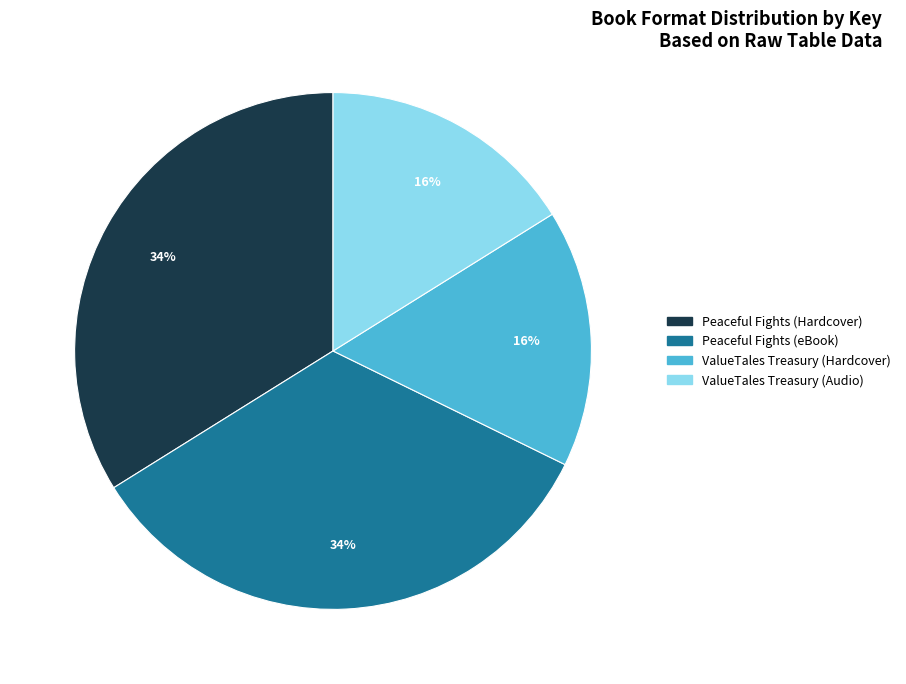

How many segments does this pie chart have?

4